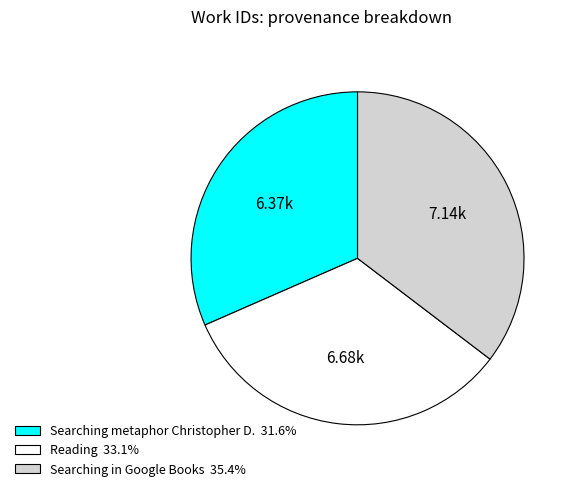

Is the sum of Searching in Google Books 35.4% and Reading 33.1% greater than half?

Yes